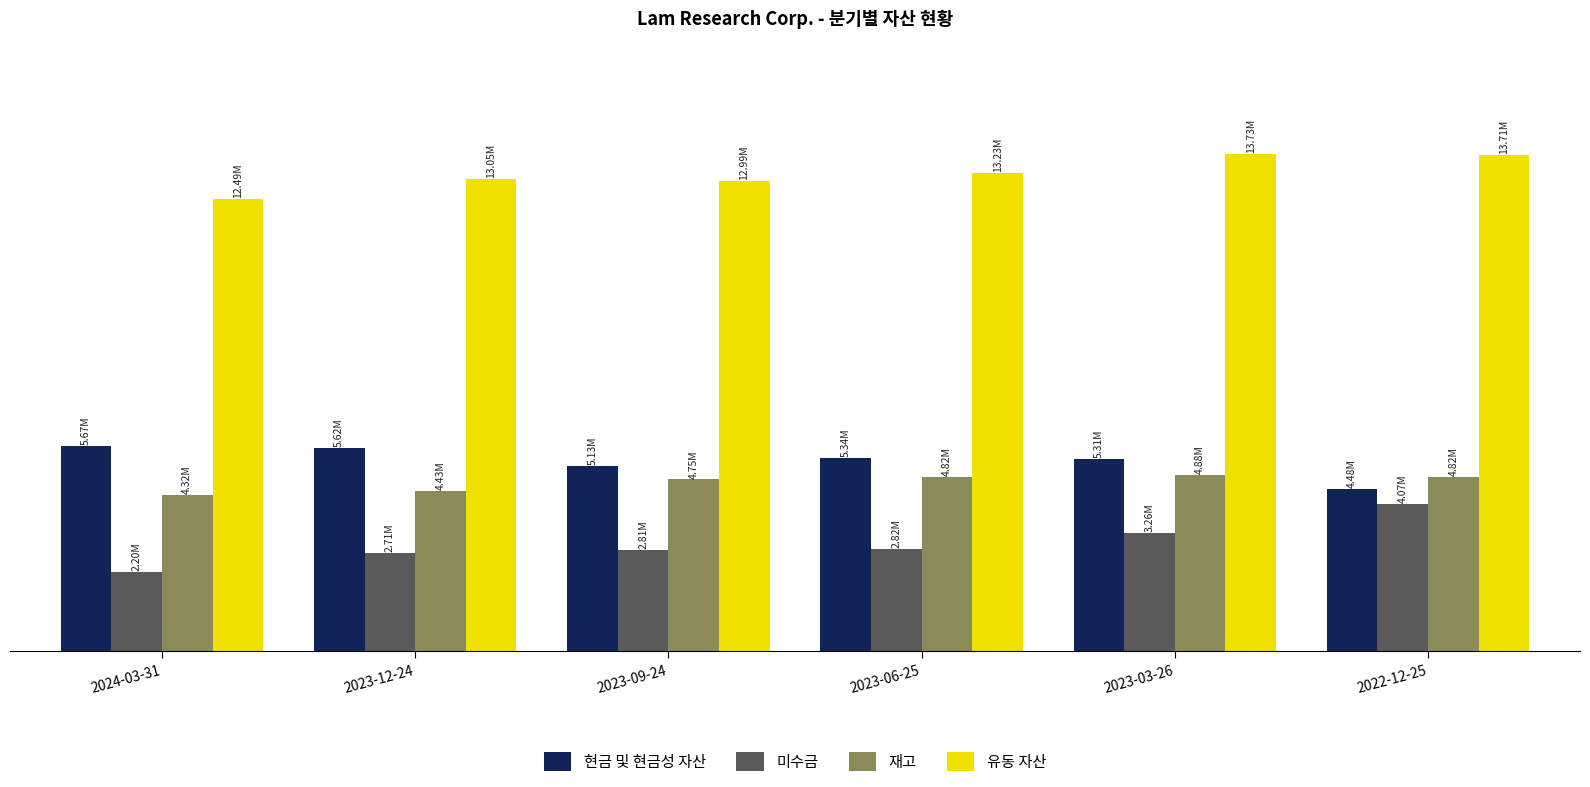

What are all the series names shown in the legend?

현금 및 현금성 자산, 미수금, 재고, 유동 자산